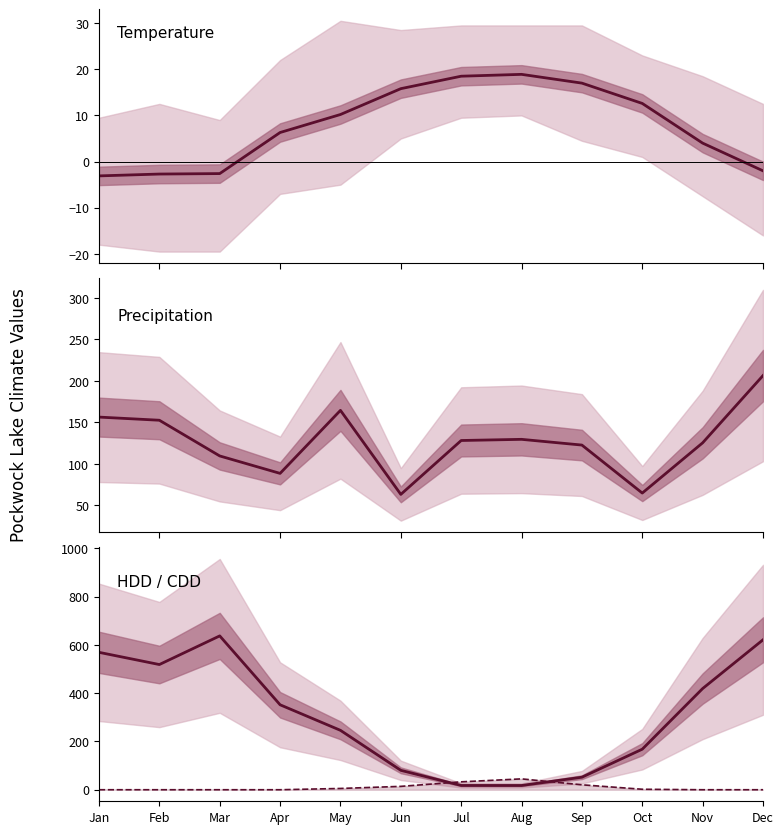

Where is CDD nearest to the value 22?

Sep